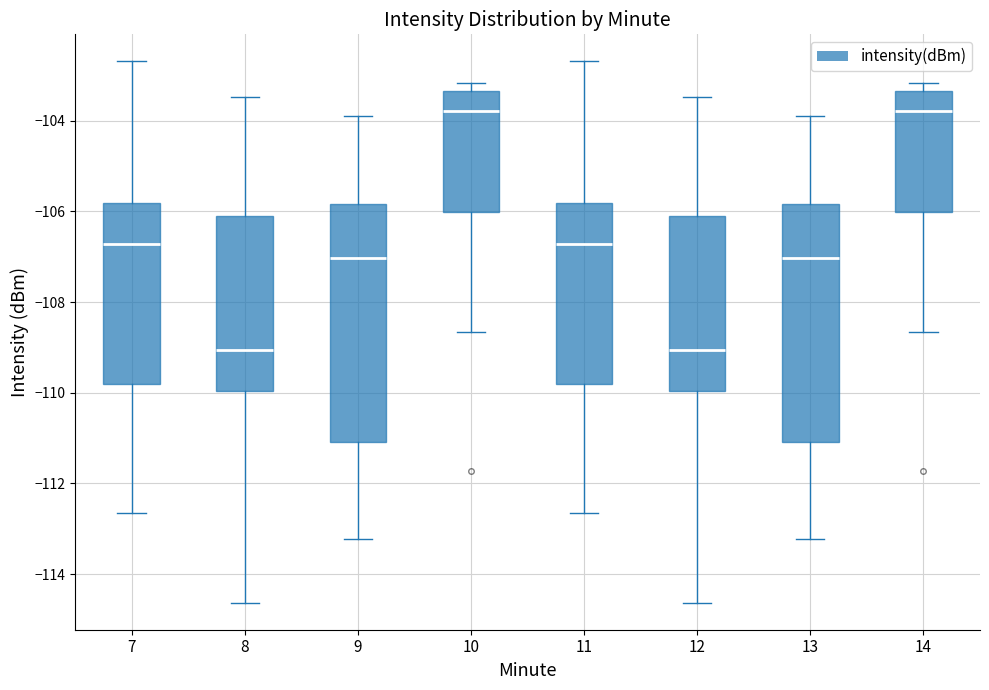

Reading left to right, read every box against the y-axis: the position of its median line, the range the box covers, and the ends of its whiskers. The values are not printed on the chart, so give them approximately, as read against the axis.

7: median -106.8, box -109.8 to -105.8, whiskers -112.6 to -102.6
8: median -109.0, box -110.0 to -106.2, whiskers -114.6 to -103.4
9: median -107.0, box -111.0 to -105.8, whiskers -113.2 to -104.0
10: median -103.8, box -106.0 to -103.4, whiskers -108.6 to -103.2
11: median -106.8, box -109.8 to -105.8, whiskers -112.6 to -102.6
12: median -109.0, box -110.0 to -106.2, whiskers -114.6 to -103.4
13: median -107.0, box -111.0 to -105.8, whiskers -113.2 to -104.0
14: median -103.8, box -106.0 to -103.4, whiskers -108.6 to -103.2